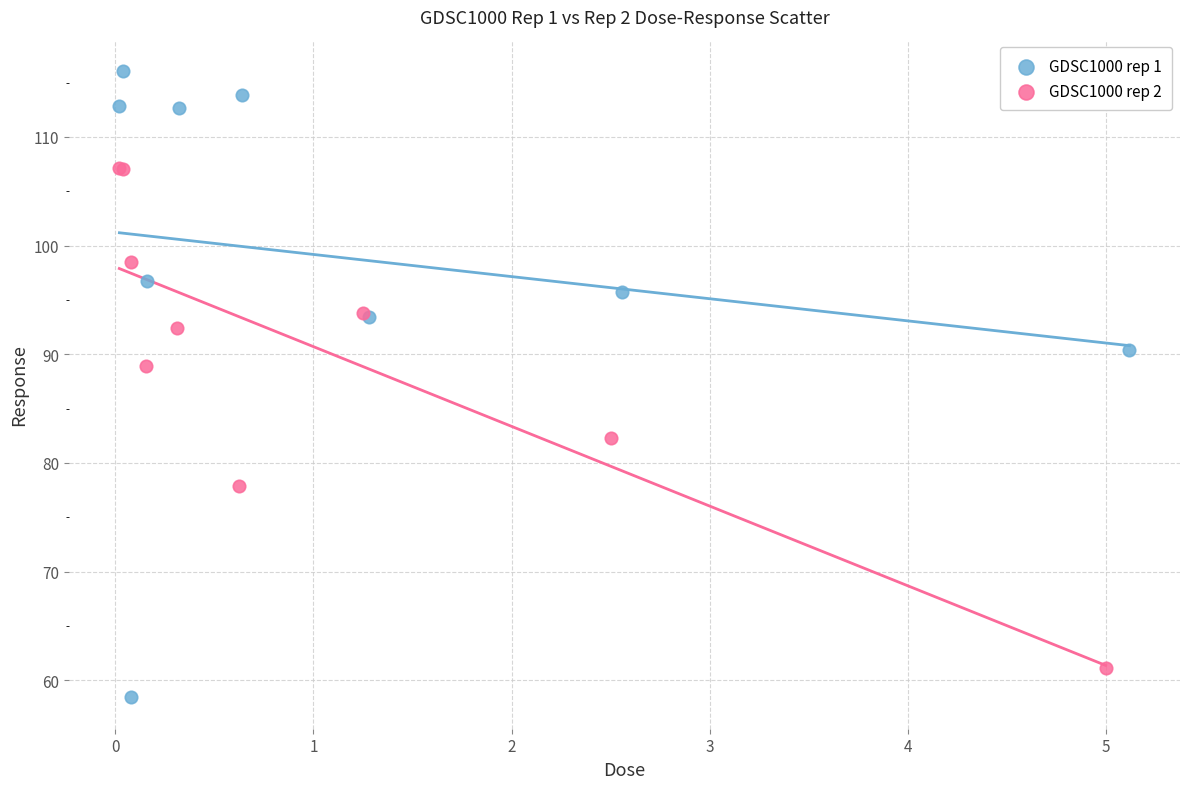

Which series contains the lowest Y value?

GDSC1000 rep 1